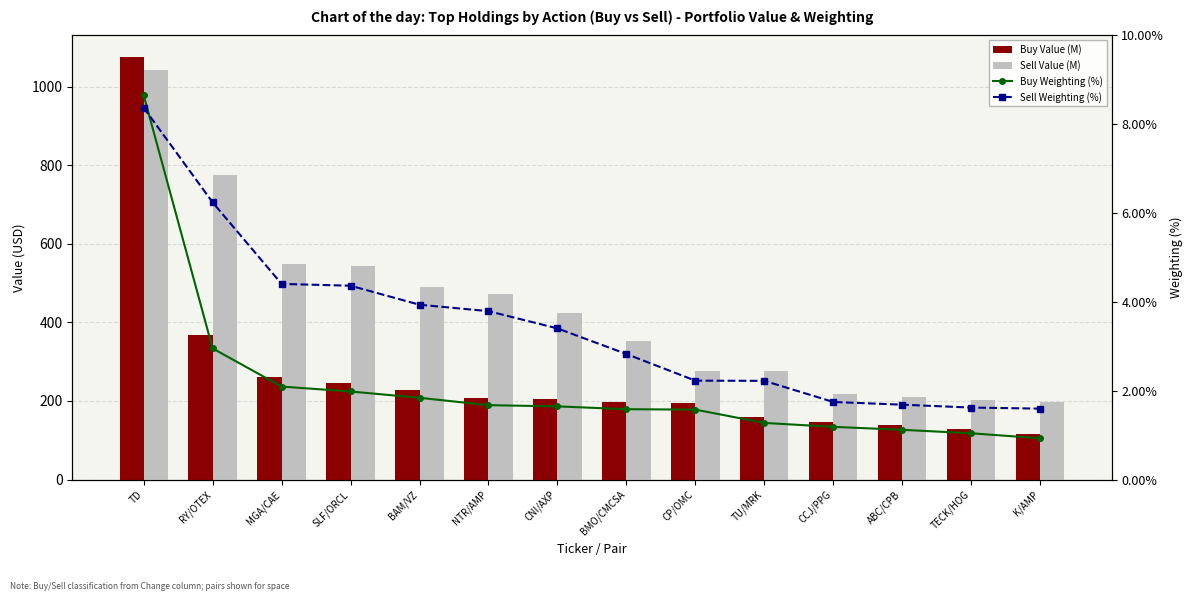

How many data points in Sell Value (M) are above 423?

7